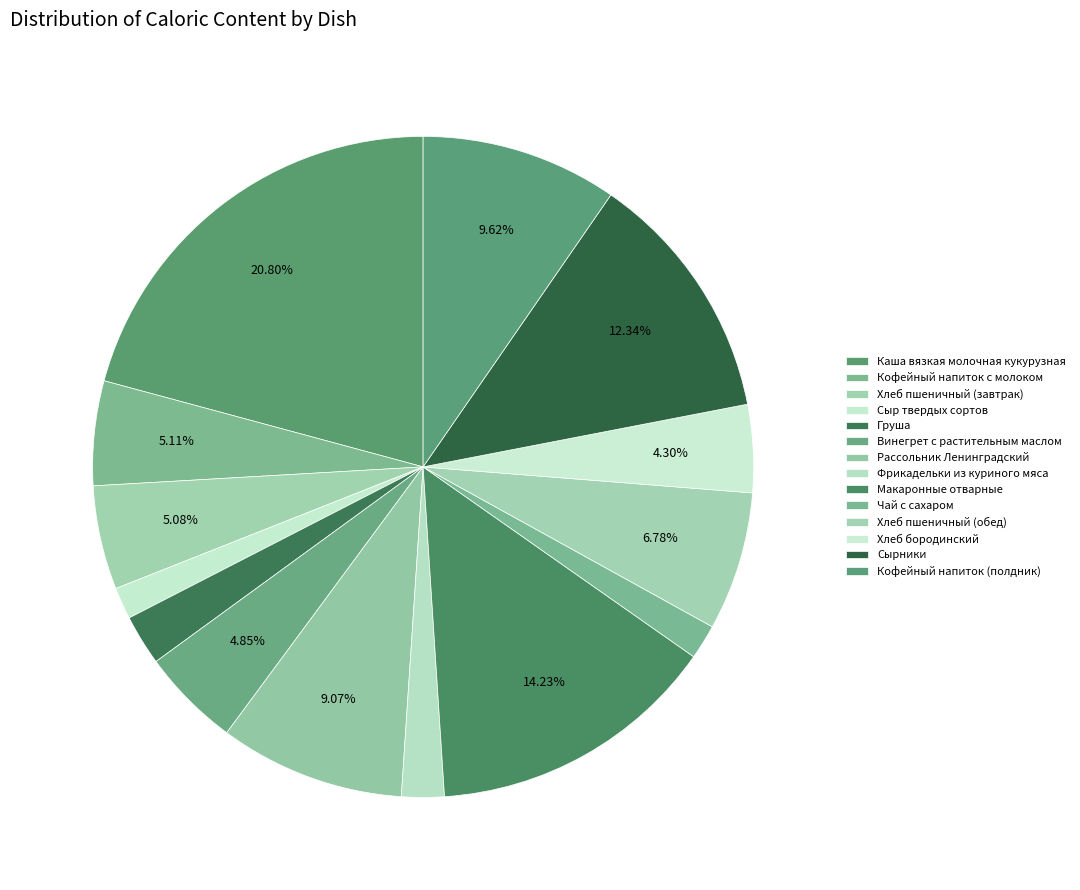

Count the number of slices in the pie.

14